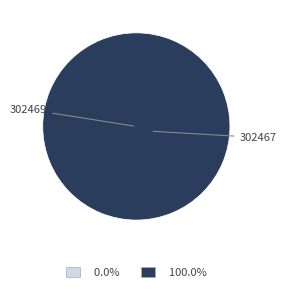

Does 302469 represent more than half of the total?

No